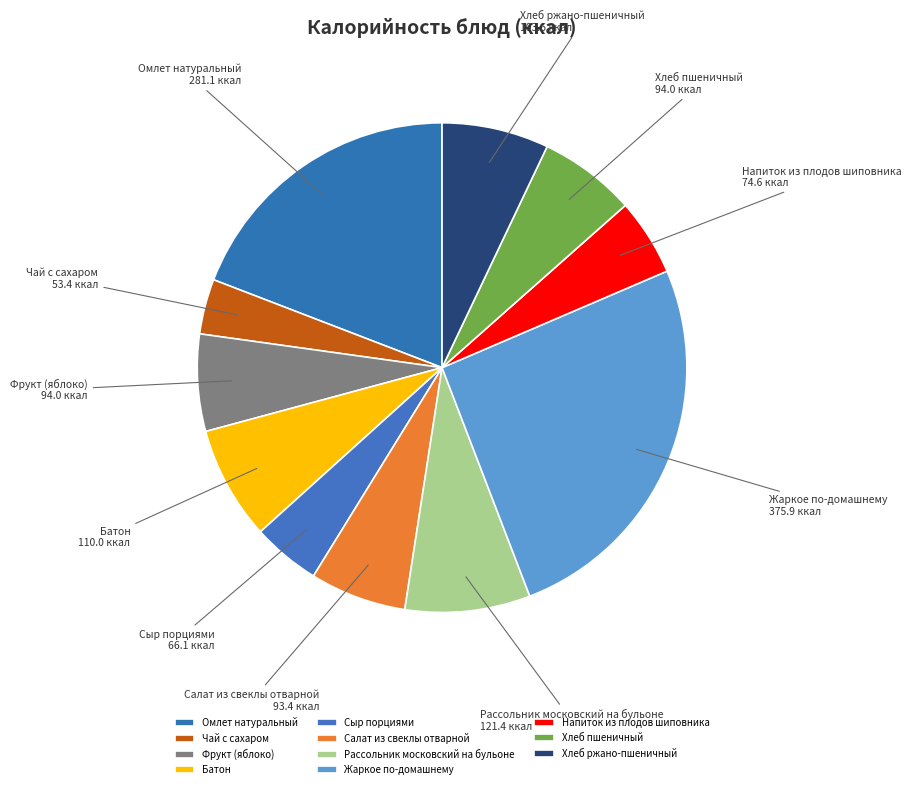

Is it true that Салат из свеклы отварной is 6% of the pie?

True